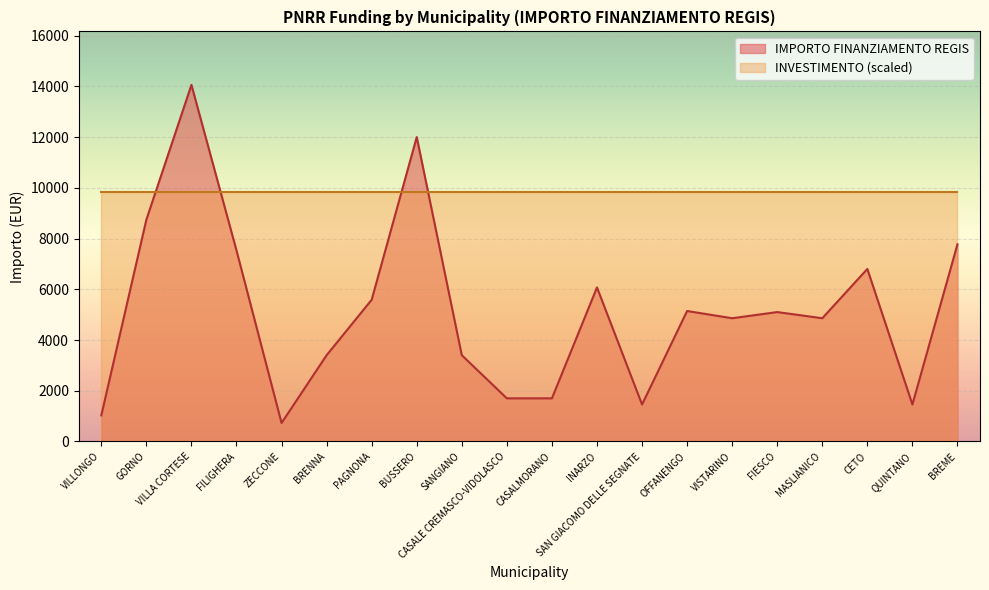

How many interior local valleys (lower than both neighbors) does the data have?

5